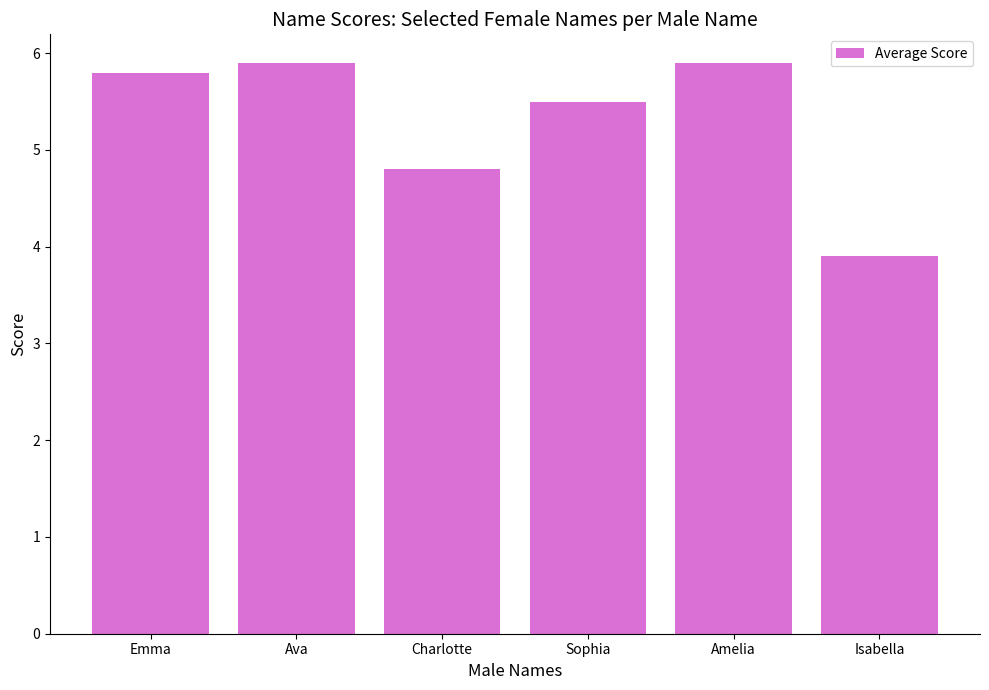

Reading right to left, transcribe all the data shown in this chart.

Isabella=3.9	Amelia=5.9	Sophia=5.5	Charlotte=4.8	Ava=5.9	Emma=5.8